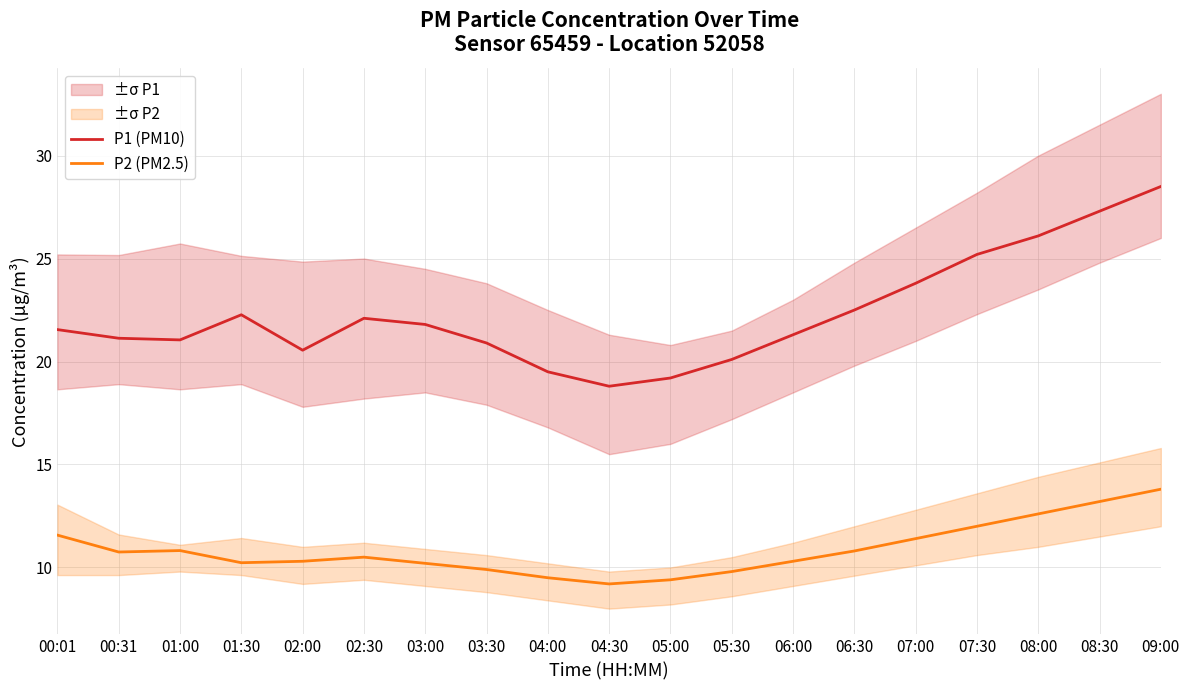

What is the total value across all series at 04:00?

29.0